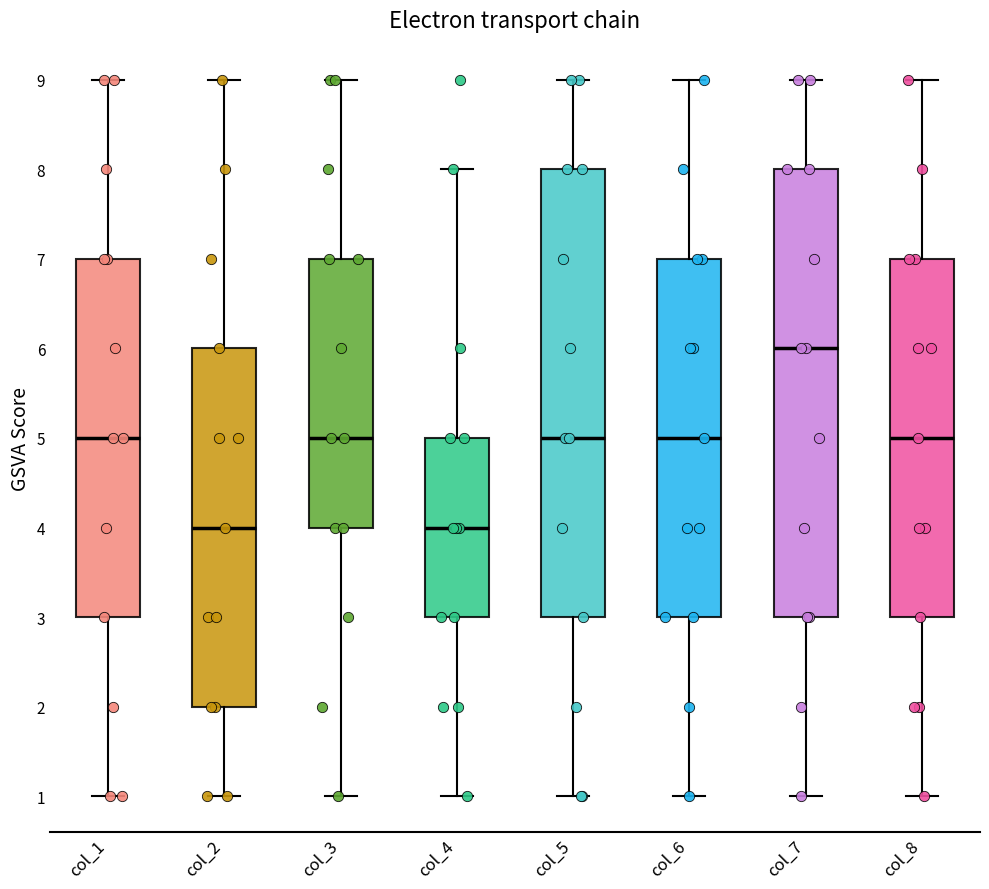

Reading left to right, transcribe this box plot: for each box, give where its median line is, the range the box spans, and where its two whiskers end, as read against the y-axis. The values are not printed on the chart, so give them approximately, as read against the axis.

col_1: median 5, box 3 to 7, whiskers 1 to 9
col_2: median 4, box 2 to 6, whiskers 1 to 9
col_3: median 5, box 4 to 7, whiskers 1 to 9
col_4: median 4, box 3 to 5, whiskers 1 to 8
col_5: median 5, box 3 to 8, whiskers 1 to 9
col_6: median 5, box 3 to 7, whiskers 1 to 9
col_7: median 6, box 3 to 8, whiskers 1 to 9
col_8: median 5, box 3 to 7, whiskers 1 to 9